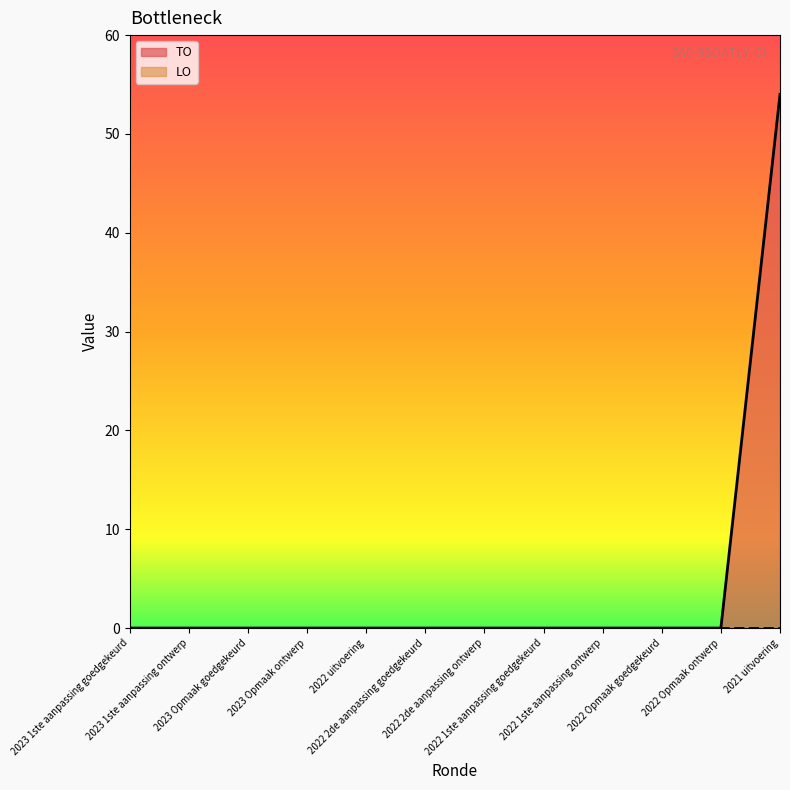

The value at 2022 Opmaak ontwerp is -28. True or false?

False